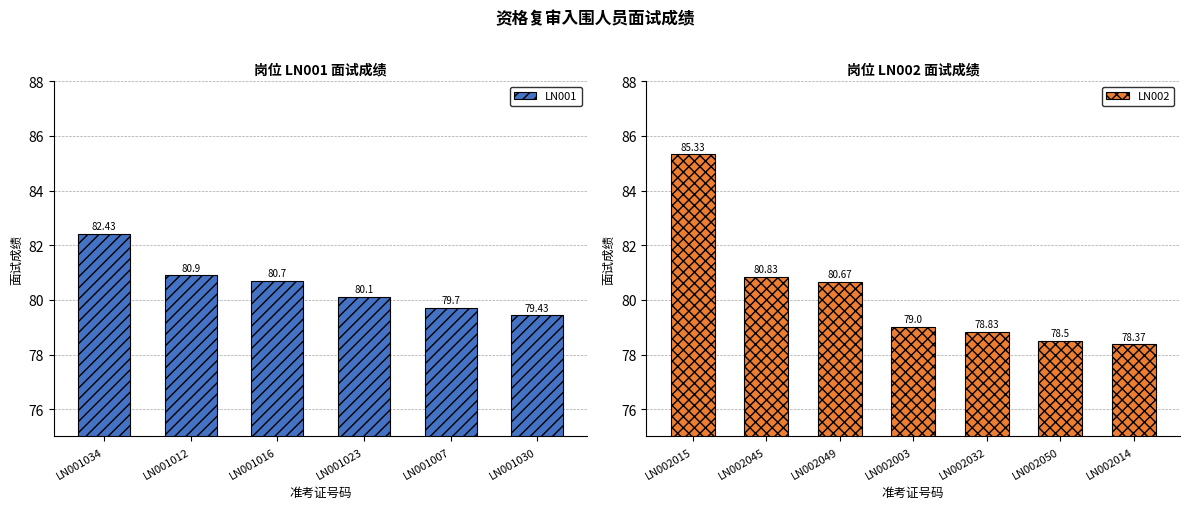

List the labels in order of value, smallest first.

LN001030, LN001007, LN001023, LN001016, LN001012, LN001034